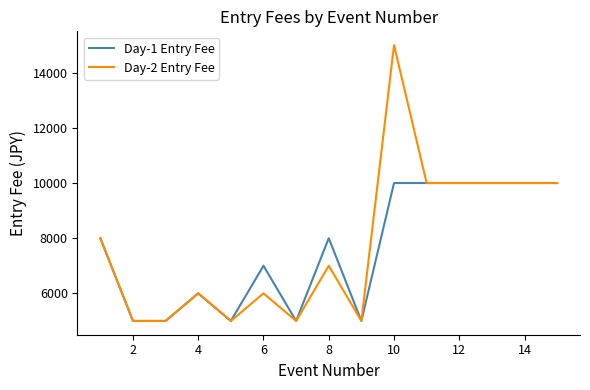

At how many categories does at least one series exceed 10970?

1